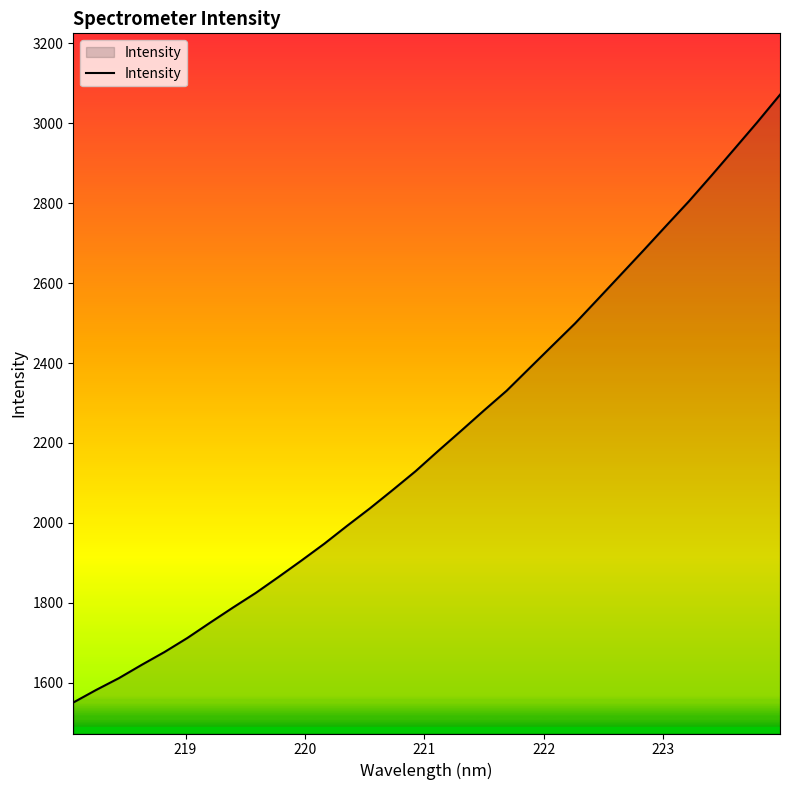

What is the greatest value displayed?

3071.4